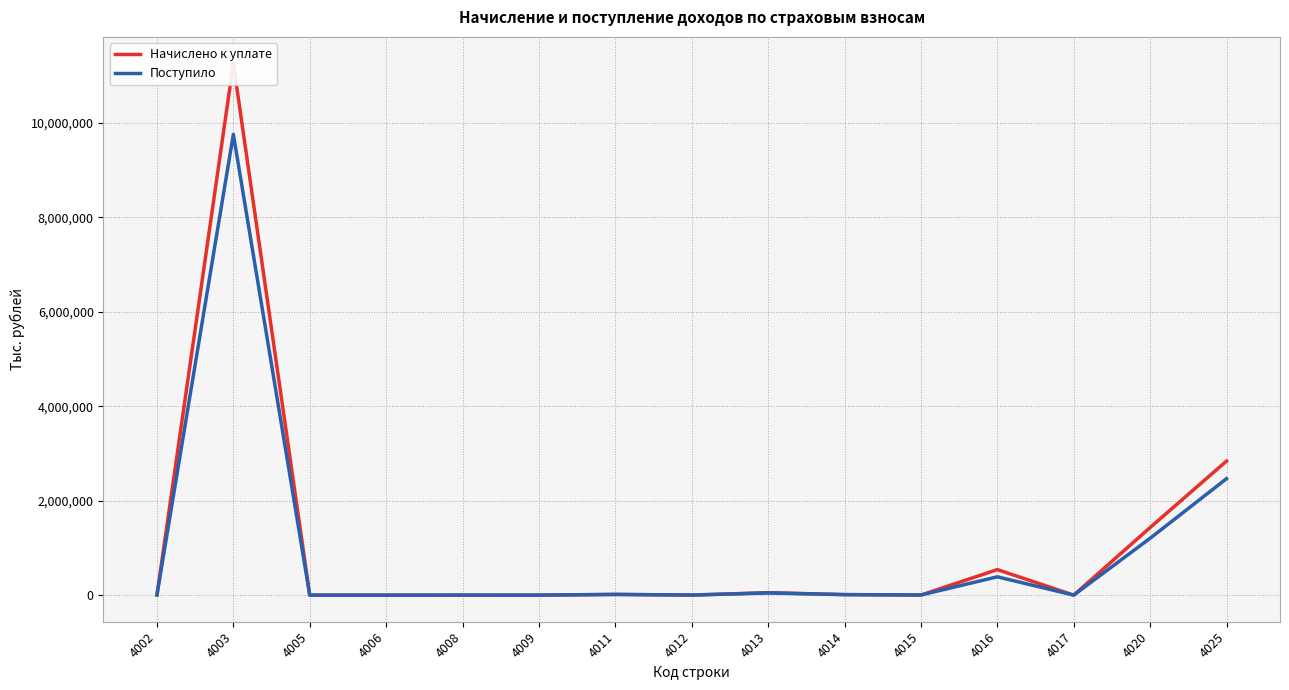

Reading left to right, list all the values displayed in this chart.

Начислено к уплате: 2566	11260223	4	2	272	83	15910	1409	52583	11819	1778	541083	244	1432230	2839338
Поступило: 5291	9759633	0	1	1062	284	14942	1302	46928	10469	2927	388306	428	1204579	2466815